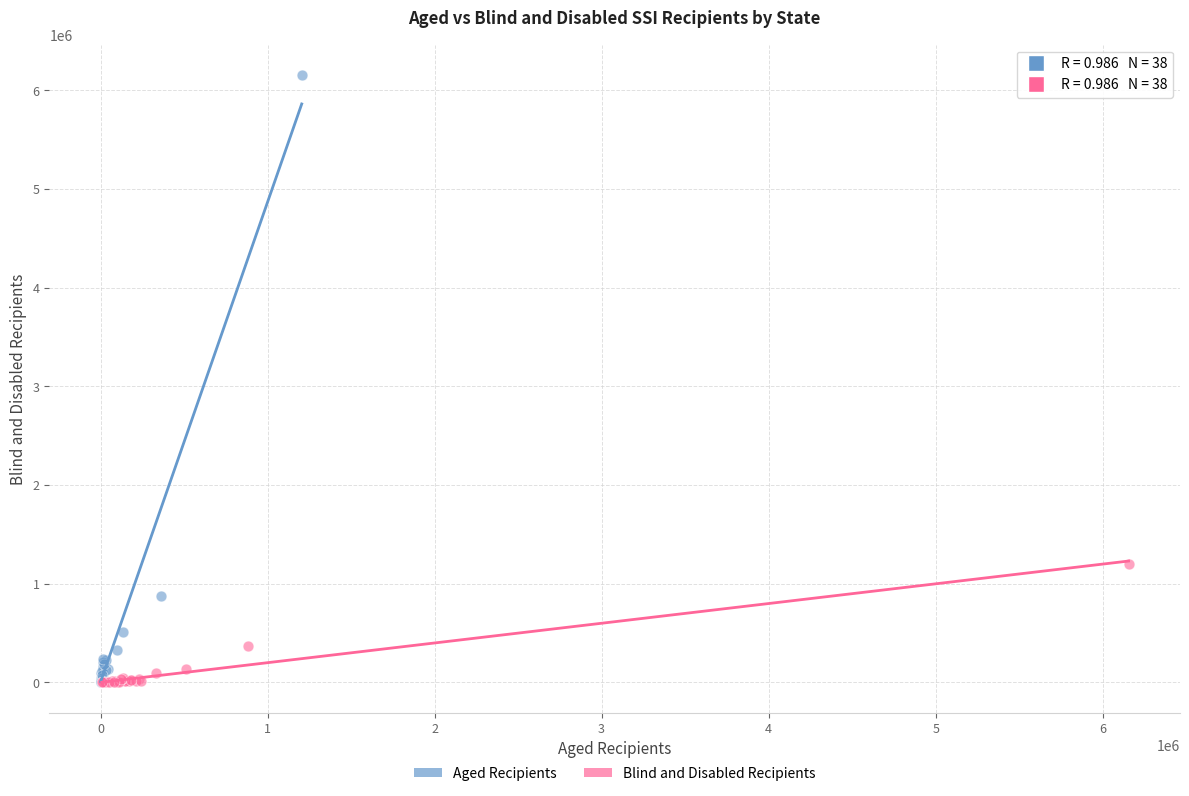

Which series contains the highest Y value?

Aged Recipients